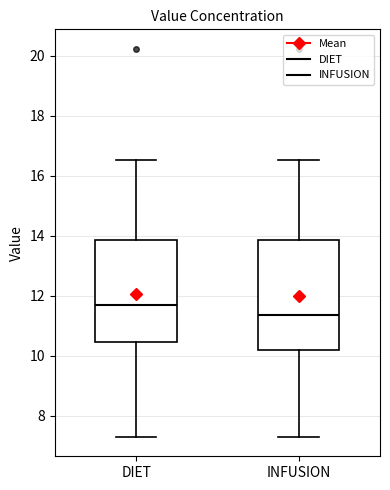

Reading left to right, transcribe this box plot: for each box, give where its median line is, the range the box spans, and where its two whiskers end, as read against the y-axis. The values are not printed on the chart, so give them approximately, as read against the axis.

DIET: median 11.6, box 10.4 to 13.8, whiskers 7.4 to 16.6
INFUSION: median 11.4, box 10.2 to 13.8, whiskers 7.4 to 16.6